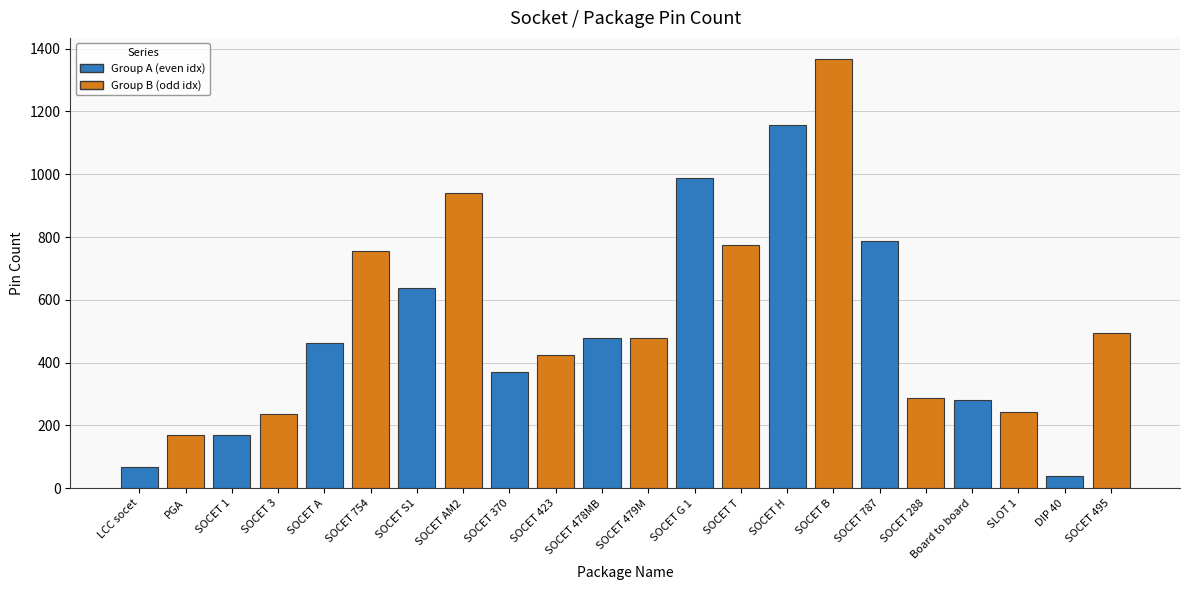

What position from the right is SOCET 3?

19